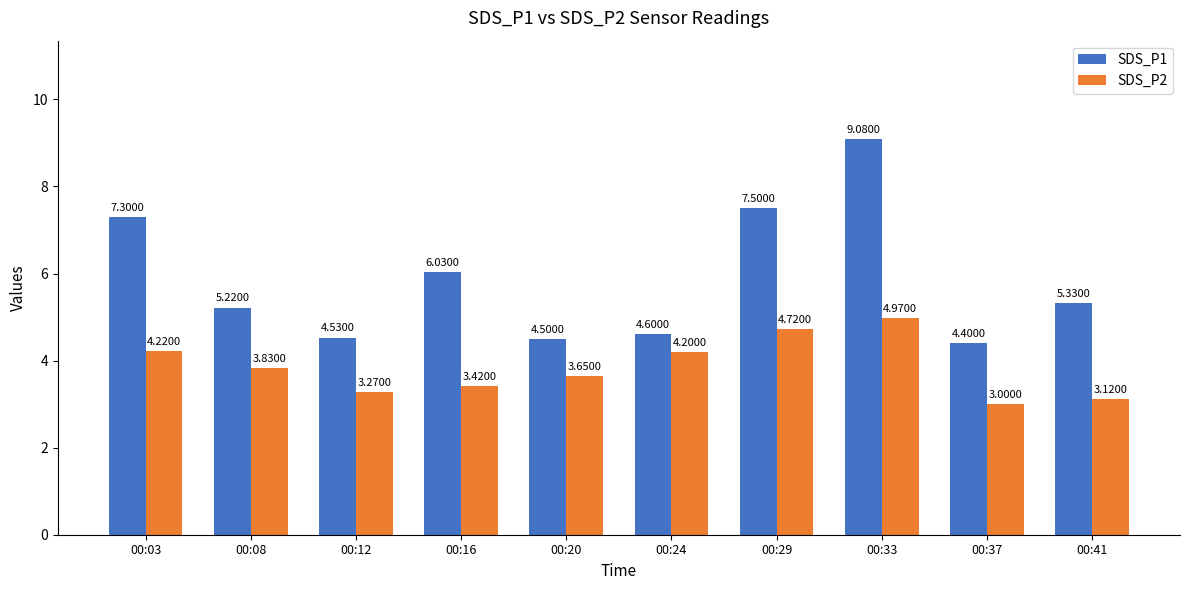

What is the average value of the SDS_P1 series?

5.8